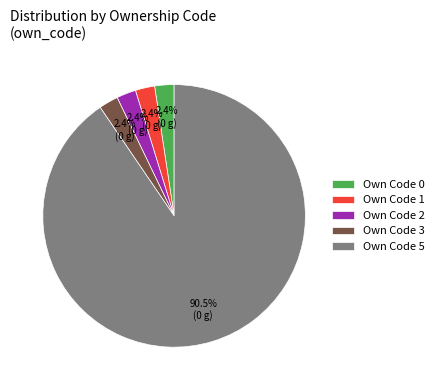

Do Own Code 0 and Own Code 2 together represent more than half of the pie?

No